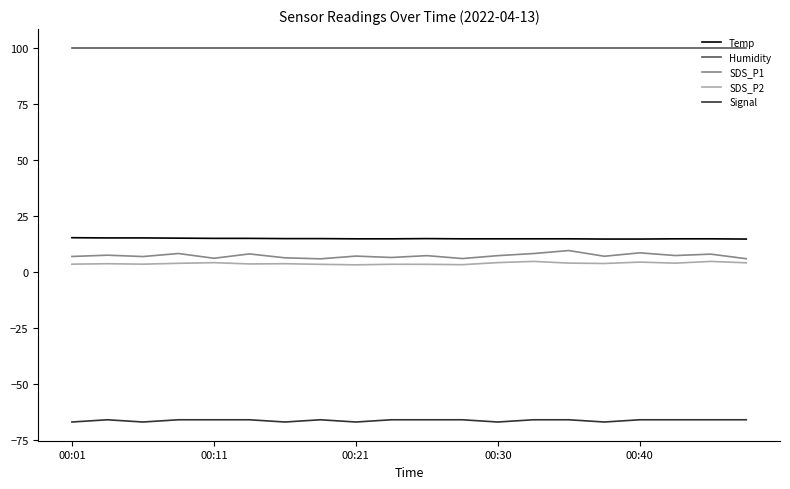

What is the maximum value shown in the chart?

99.9